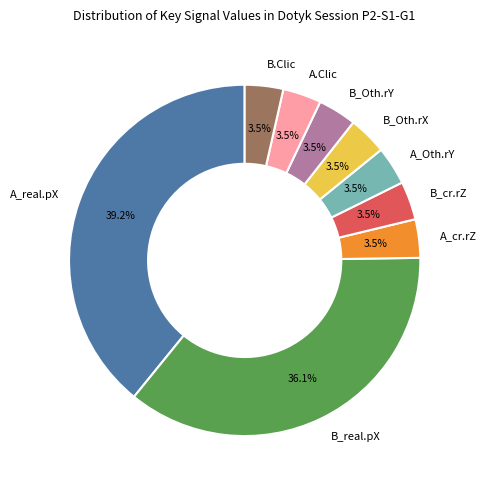

What is the largest slice in the pie chart?

A_real.pX